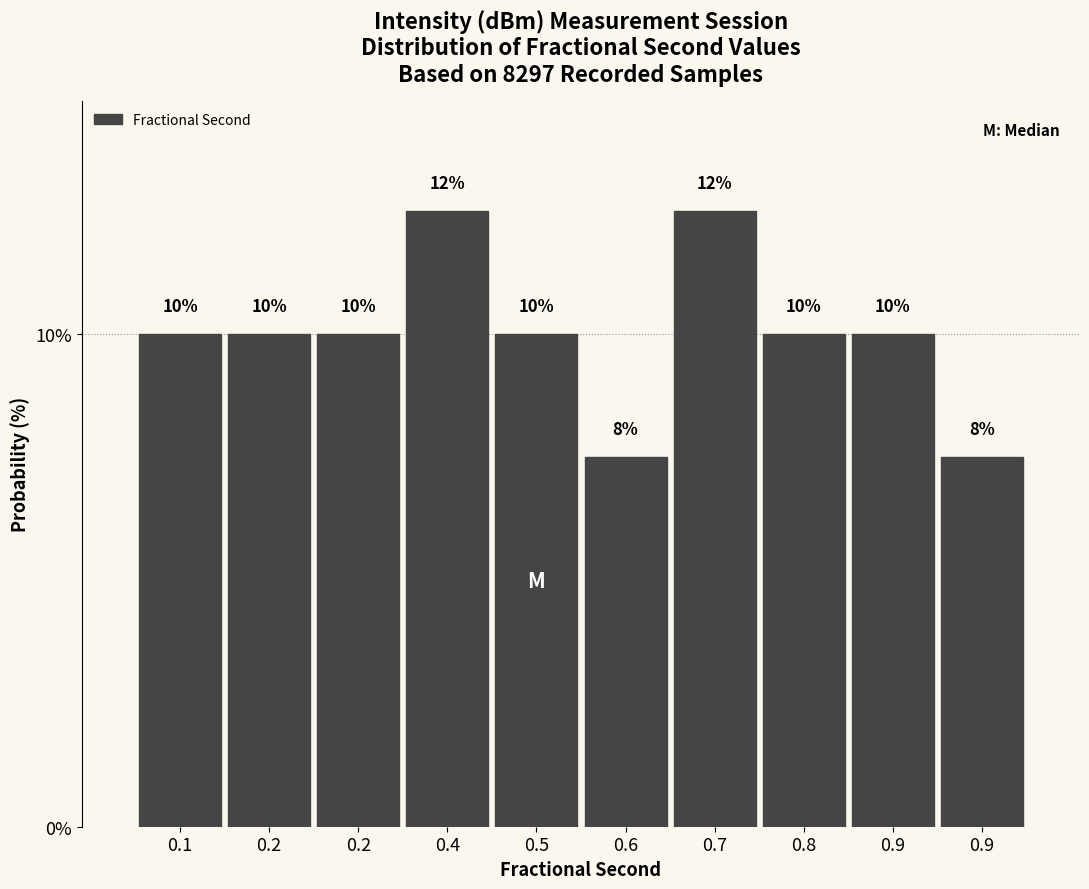

How many values are below 10?

2